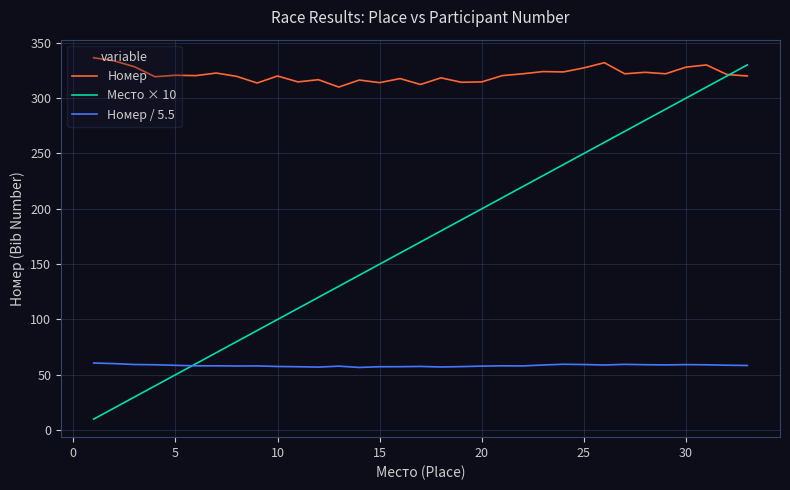

Which series has the largest total across all categories?

Номер